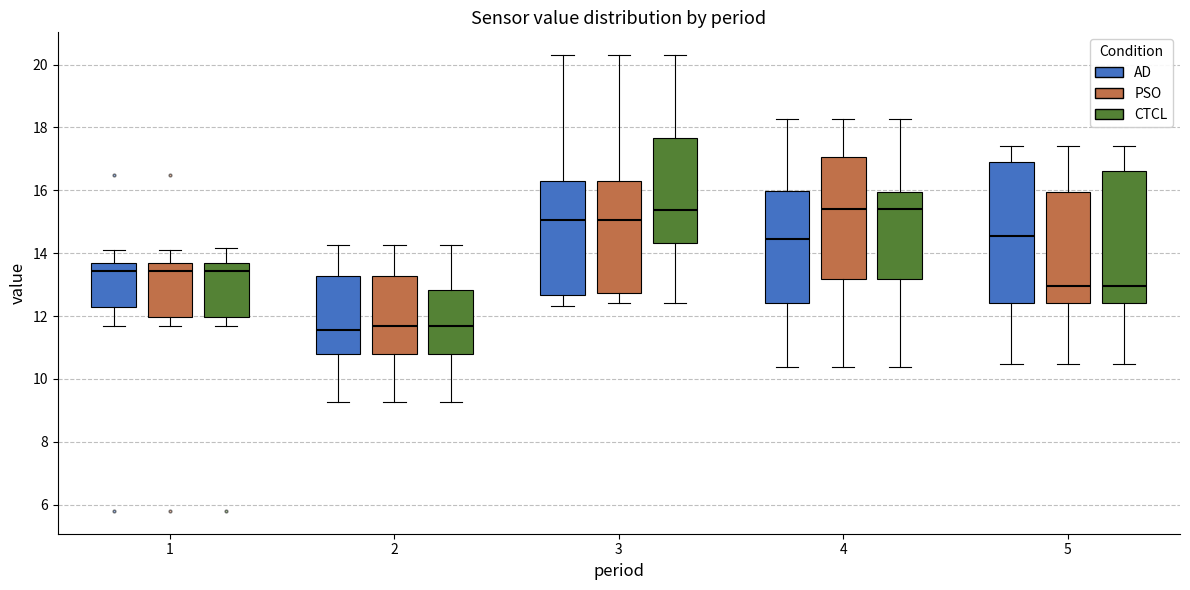

Reading left to right, transcribe this box plot: for each box, give where its median line is, the range the box spans, and where its two whiskers end, as read against the y-axis. The values are not printed on the chart, so give them approximately, as read against the axis.

1 (AD): median 13.4, box 12.2 to 13.8, whiskers 11.6 to 14.2
1 (PSO): median 13.4, box 12.0 to 13.8, whiskers 11.6 to 14.2
1 (CTCL): median 13.4, box 12.0 to 13.8, whiskers 11.6 to 14.2
2 (AD): median 11.6, box 10.8 to 13.2, whiskers 9.2 to 14.2
2 (PSO): median 11.6, box 10.8 to 13.2, whiskers 9.2 to 14.2
2 (CTCL): median 11.6, box 10.8 to 12.8, whiskers 9.2 to 14.2
3 (AD): median 15.0, box 12.6 to 16.2, whiskers 12.4 to 20.4
3 (PSO): median 15.0, box 12.8 to 16.2, whiskers 12.4 to 20.4
3 (CTCL): median 15.4, box 14.4 to 17.6, whiskers 12.4 to 20.4
4 (AD): median 14.4, box 12.4 to 16.0, whiskers 10.4 to 18.2
4 (PSO): median 15.4, box 13.2 to 17.0, whiskers 10.4 to 18.2
4 (CTCL): median 15.4, box 13.2 to 16.0, whiskers 10.4 to 18.2
5 (AD): median 14.6, box 12.4 to 17.0, whiskers 10.4 to 17.4
5 (PSO): median 13.0, box 12.4 to 16.0, whiskers 10.4 to 17.4
5 (CTCL): median 13.0, box 12.4 to 16.6, whiskers 10.4 to 17.4